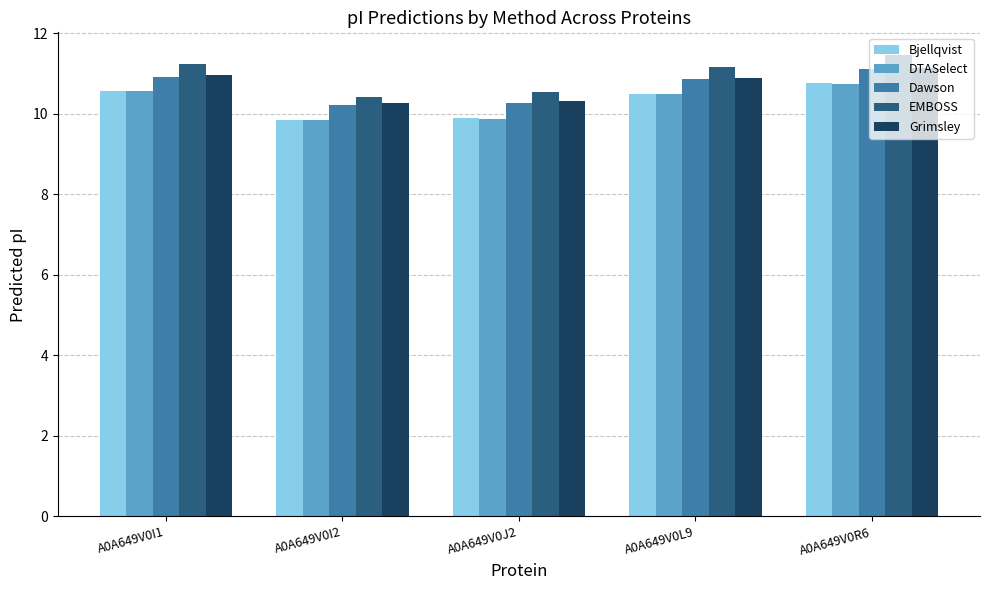

What is the label of the 1st bar from the left?

A0A649V0I1